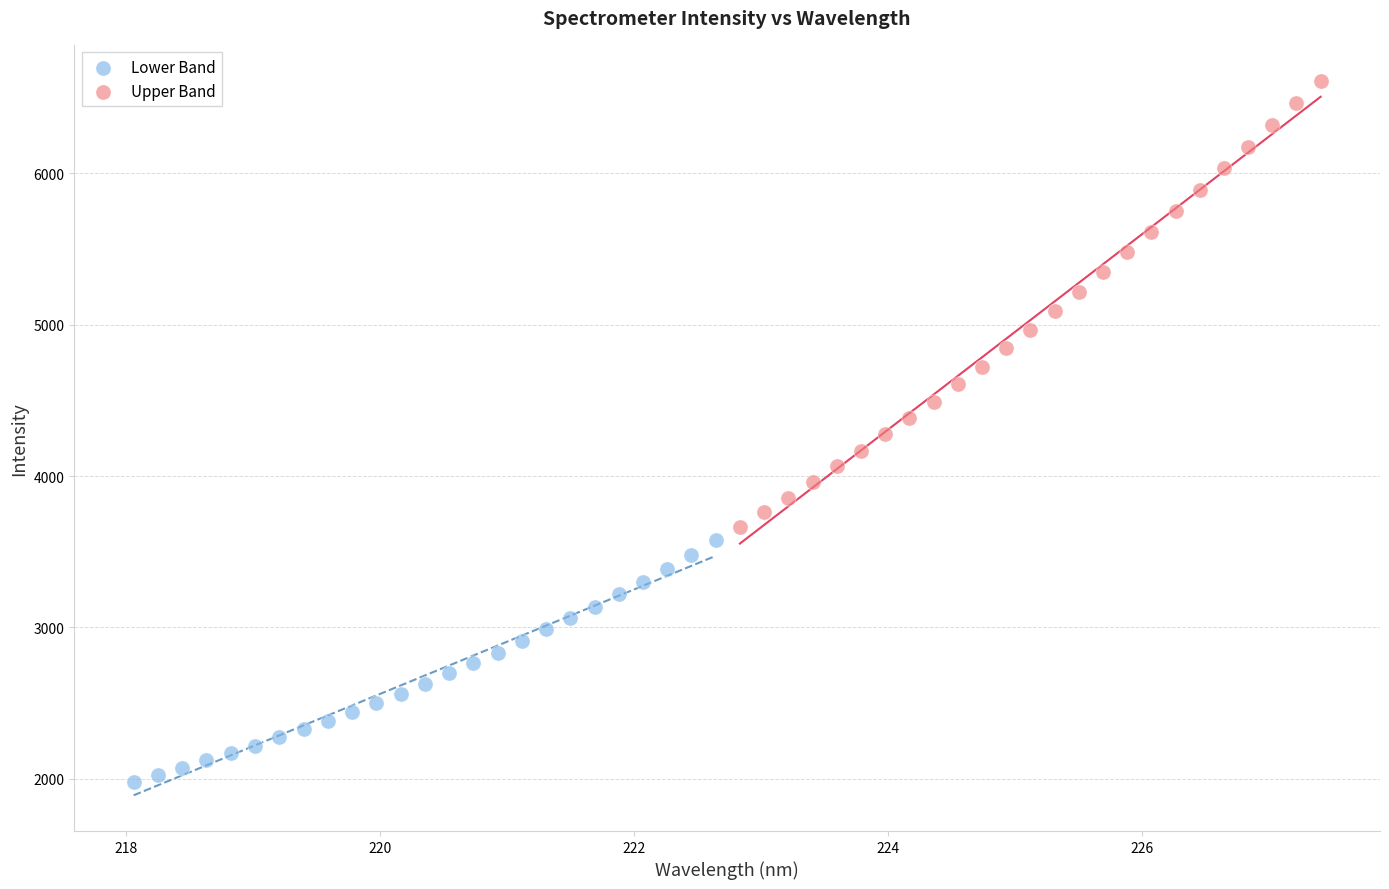

Which series contains the highest Y value?

Upper Band